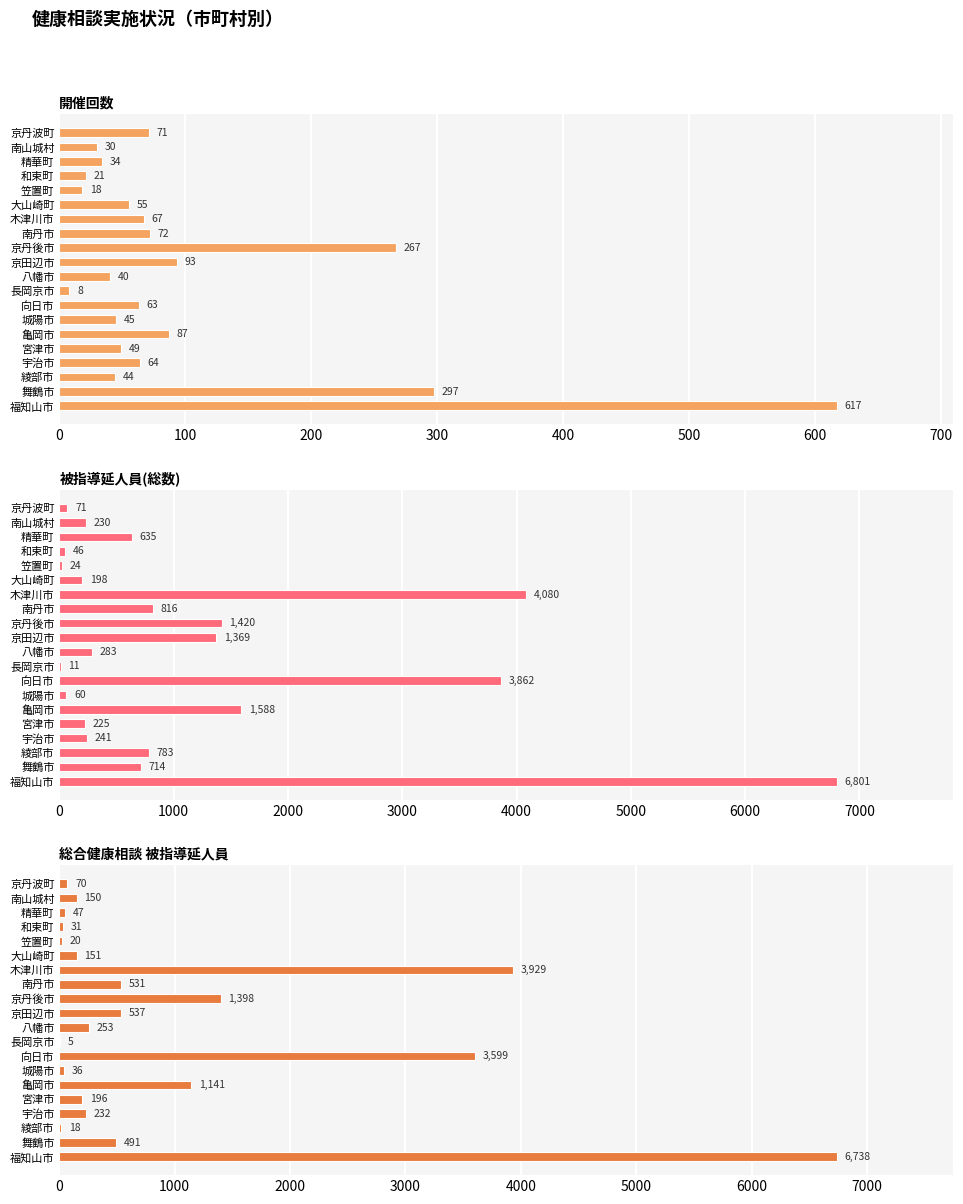

What is the highest value of the 被指導延人員(総数) series?

6801